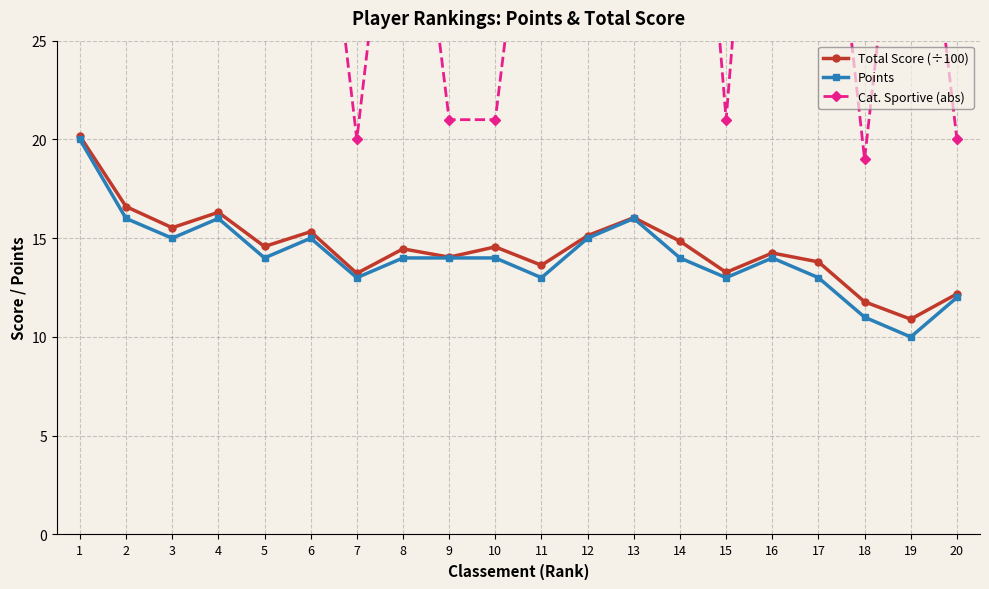

How many interior local peaks does the Cat. Sportive (abs) series have?

6